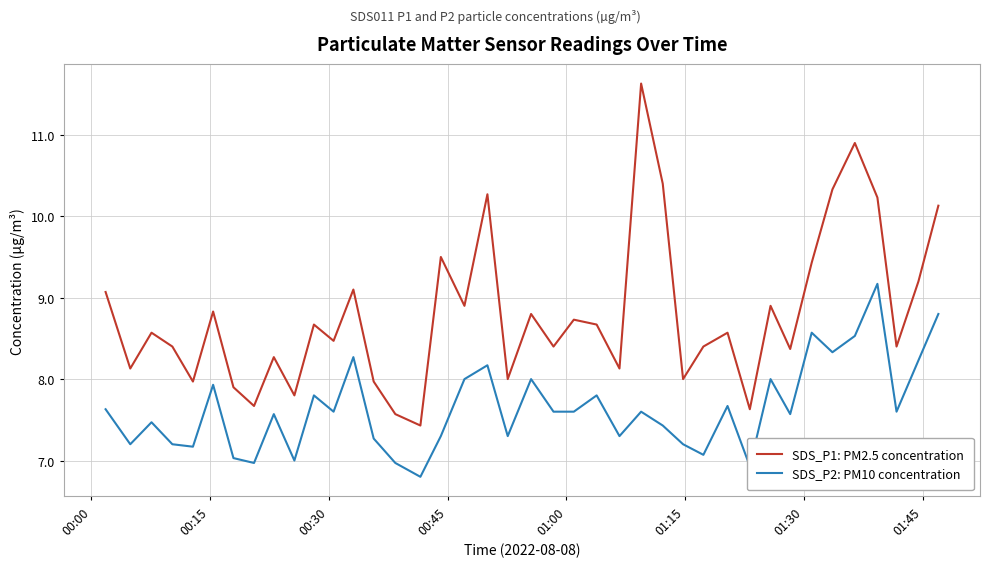

True or false: SDS_P1: PM2.5 concentration and SDS_P2: PM10 concentration intersect in this chart.

False